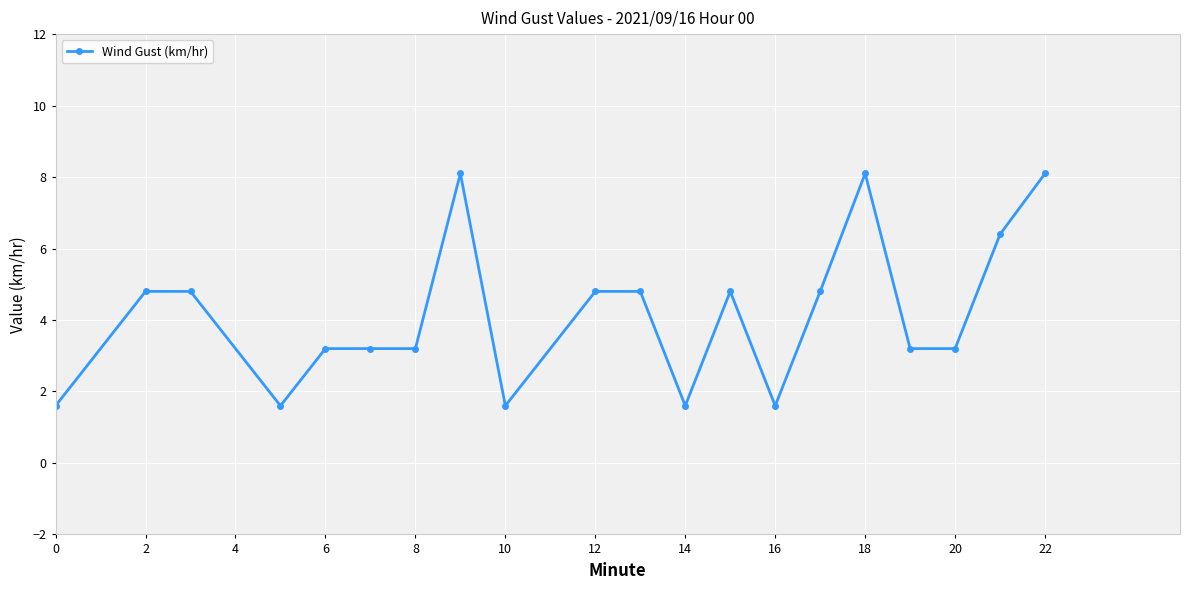

What is the greatest value displayed?

8.1